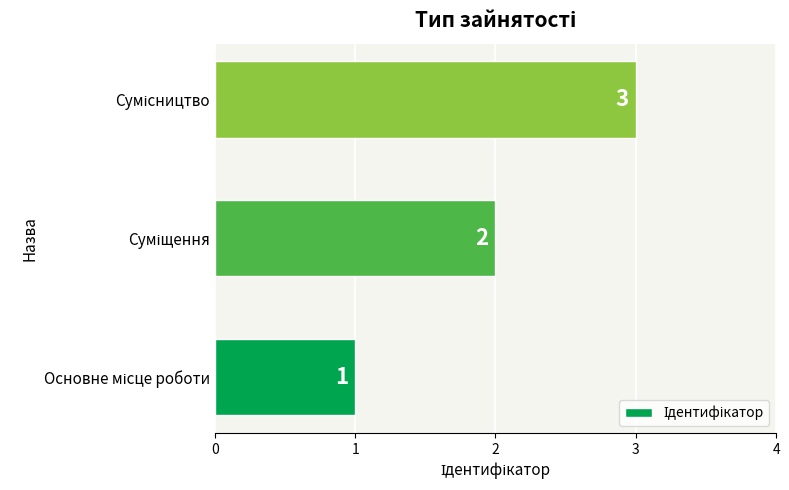

What is the maximum value shown in the chart?

3